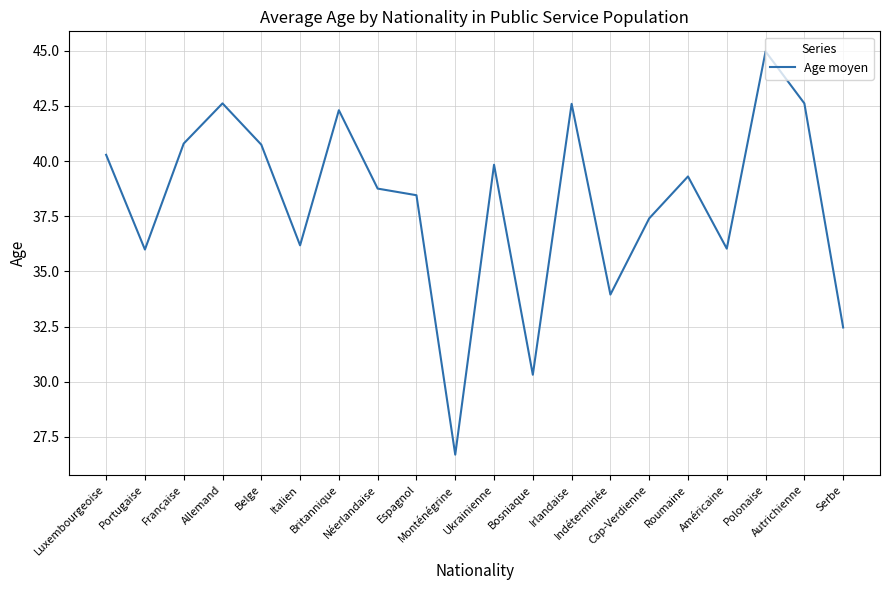

True or false: the data has more than 1 interior local peaks.

True